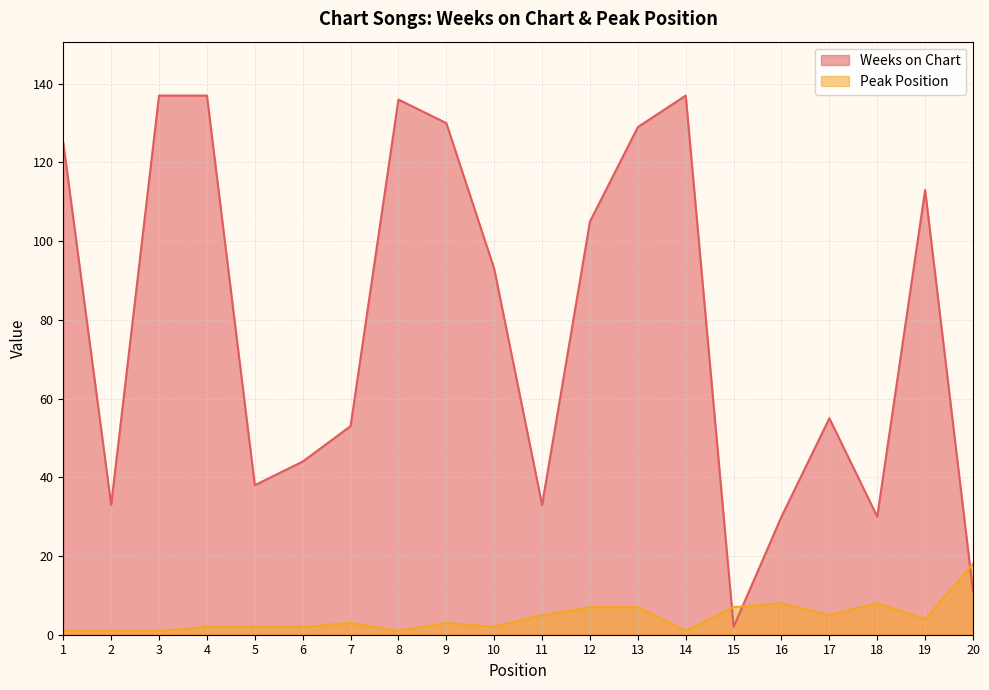

Which series has the largest range (max minus min)?

Weeks on Chart